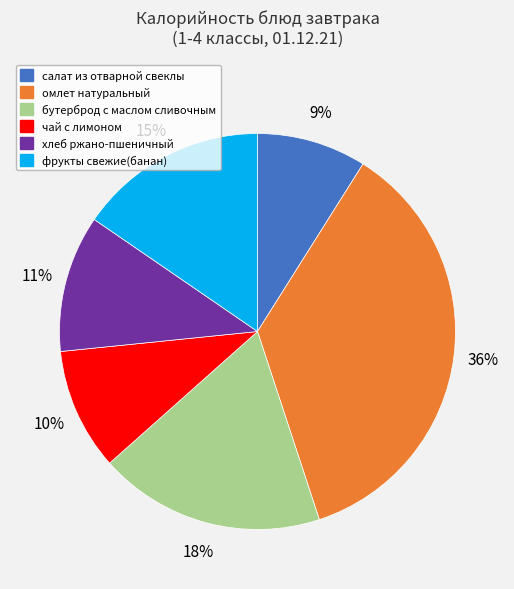

To the nearest percent, what is the difference between the largest and smallest slice percentages?

27%